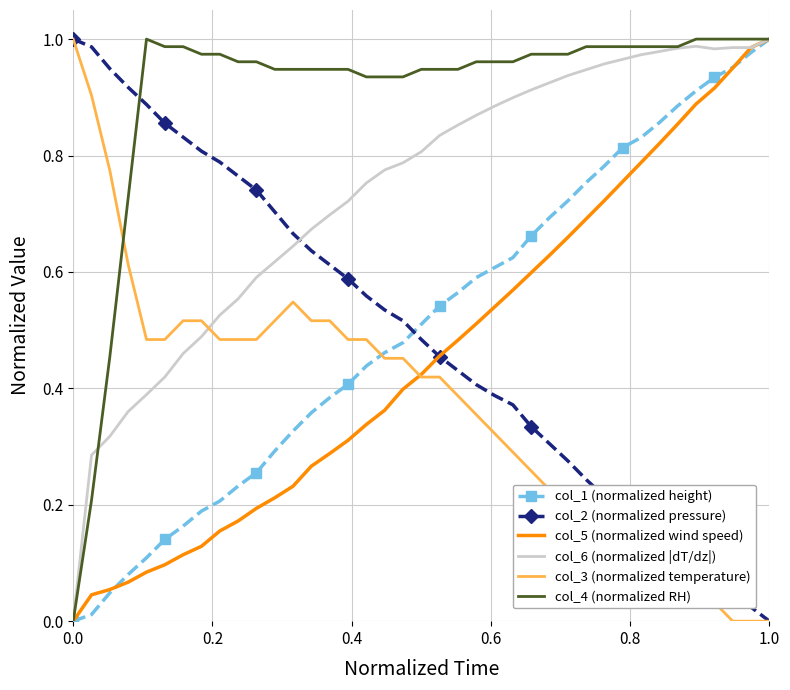

How many intersections are there between col_6 (normalized |dT/dz|) and col_3 (normalized temperature)?

1